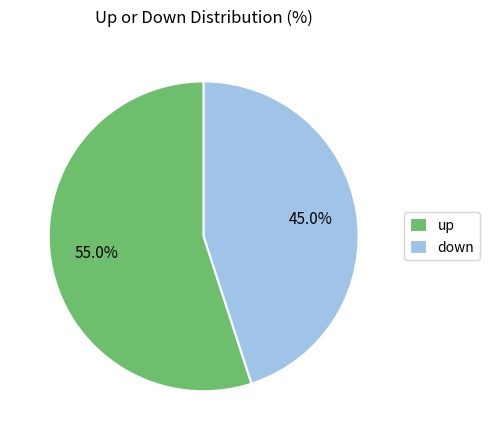

What portion of the pie excludes up?

45.0%